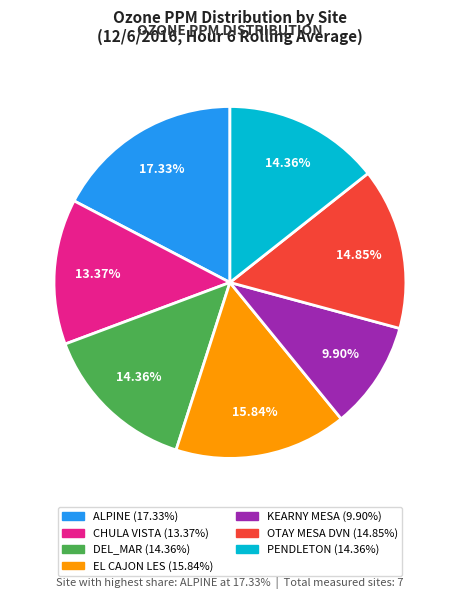

Does PENDLETON account for over 50% of the chart?

No